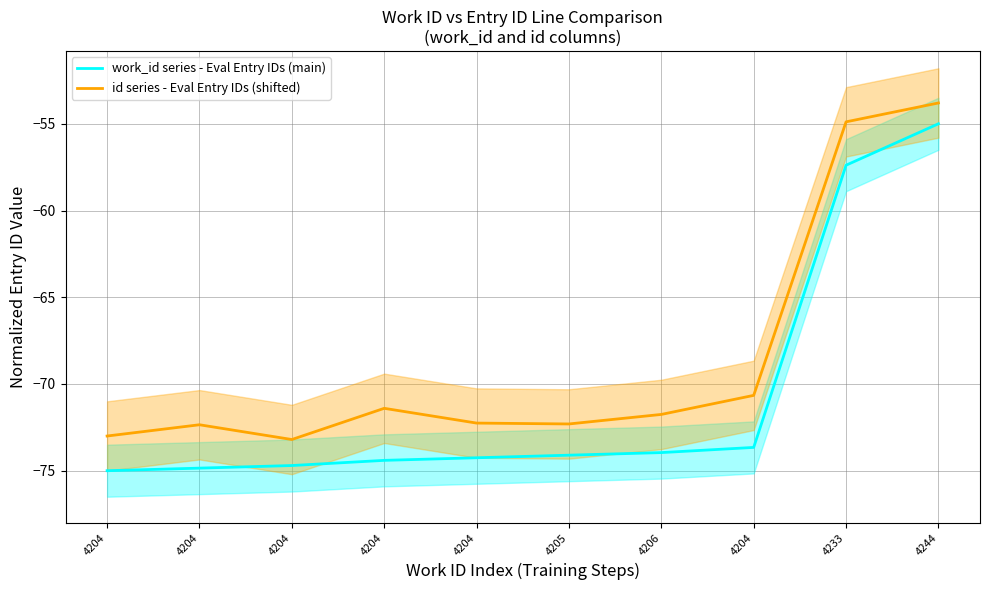

At how many categories does at least one series exceed -61?

2